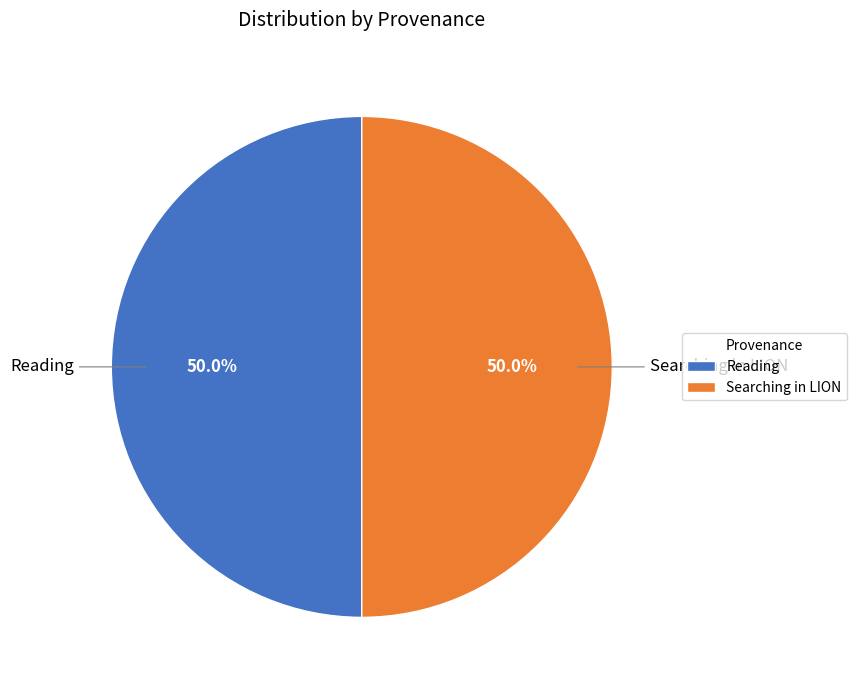

To the nearest percent, what is the combined percentage of Searching in LION and Reading?

100%